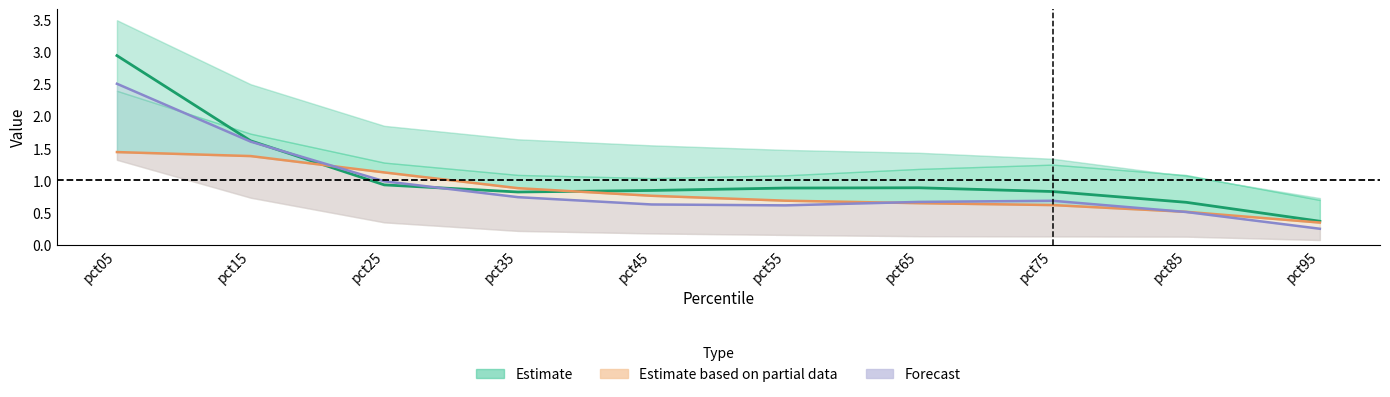

Between pct05 and pct25, which is larger?

pct05